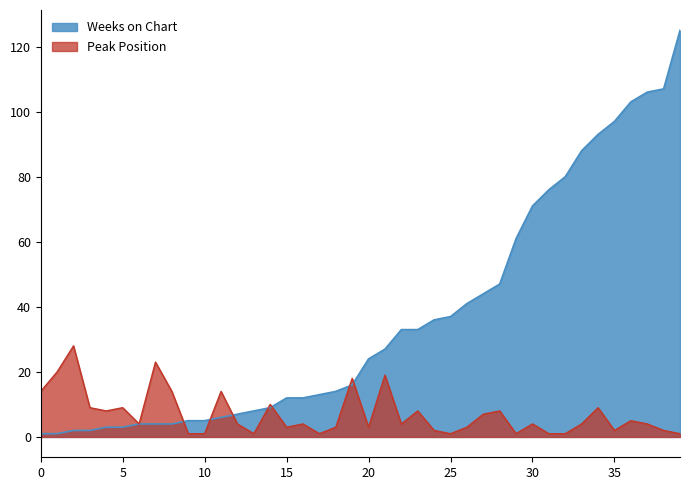

Which series ends up on top after the final intersection of Peak Position and Weeks on Chart?

Weeks on Chart